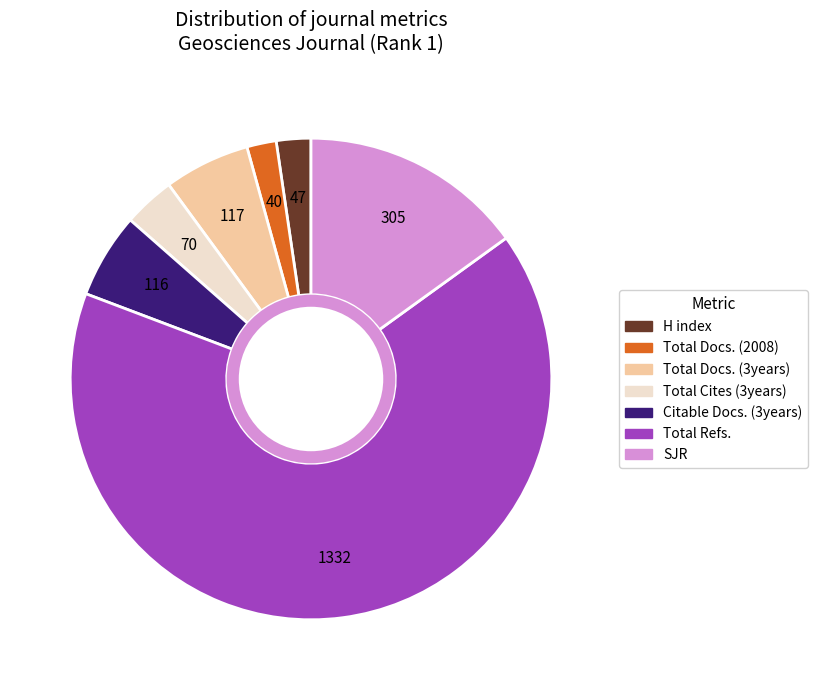

True or false: Total Docs. (3years) accounts for 1% of the total.

False